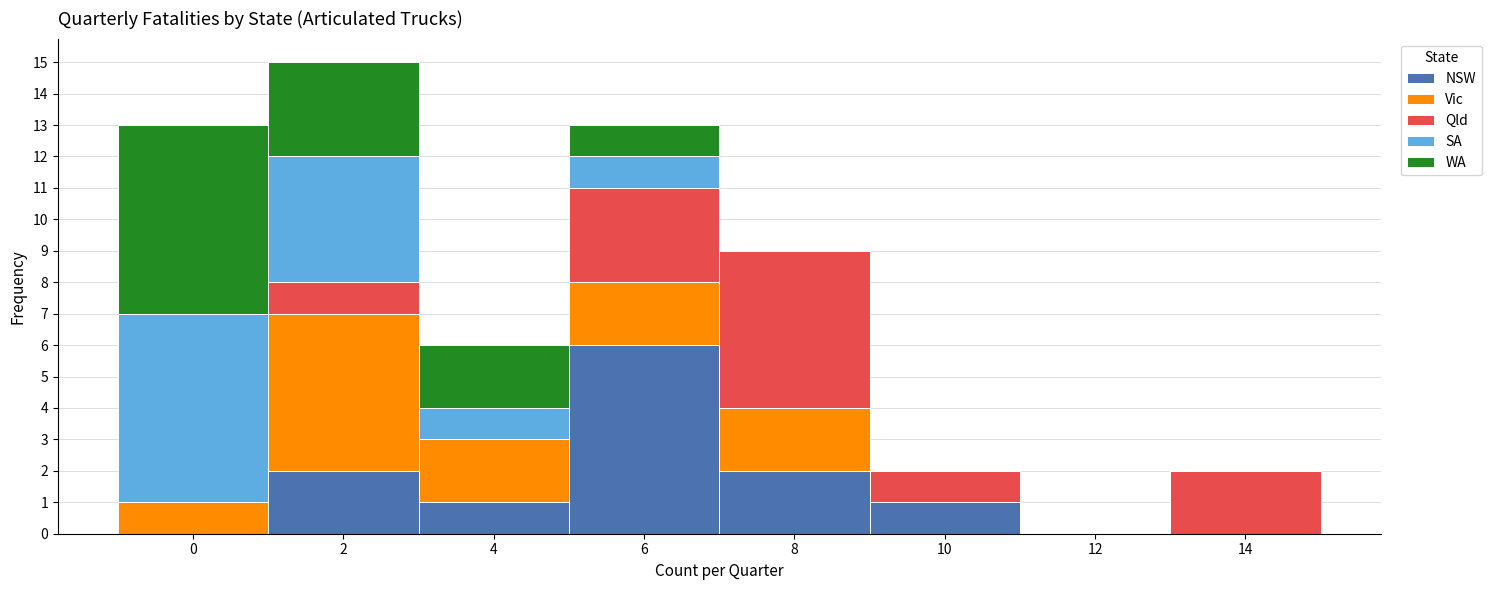

Which category has the highest value in the NSW series?

6